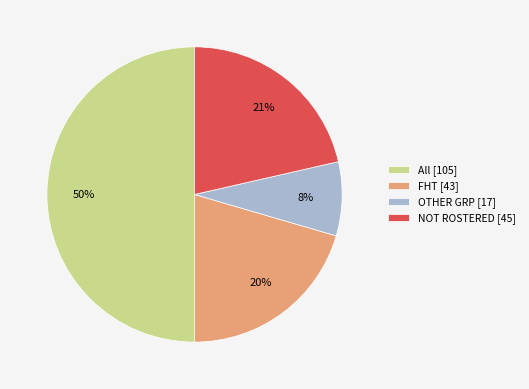

Which has a higher value, FHT [43] or NOT ROSTERED [45]?

NOT ROSTERED [45]